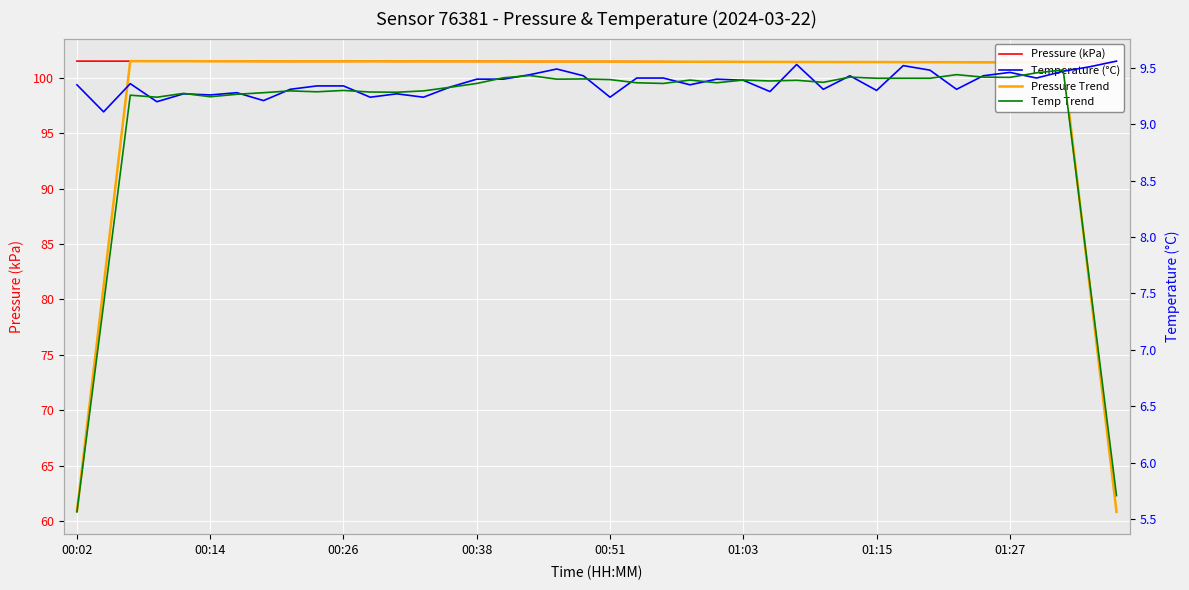

What is the total value across all series at 34?

221.6